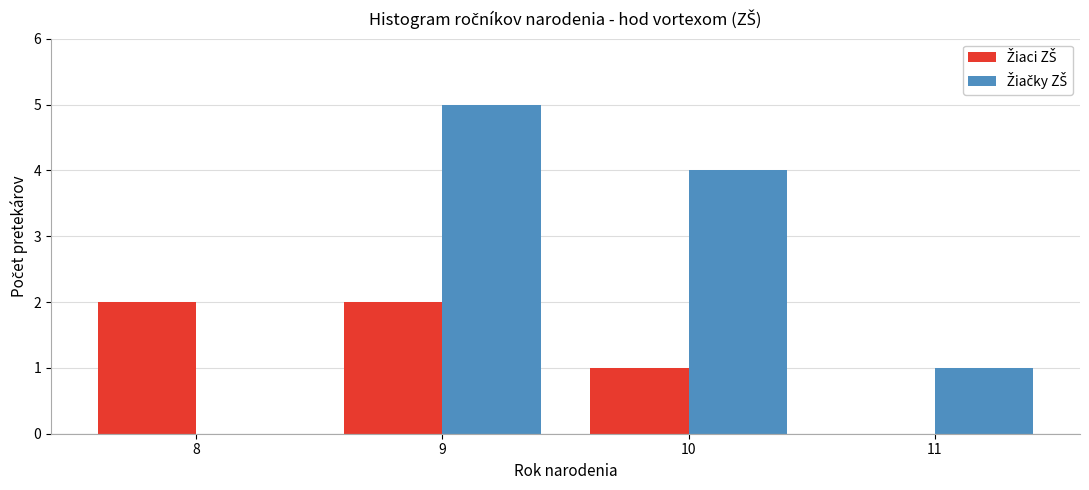

What is the greatest value displayed?

5